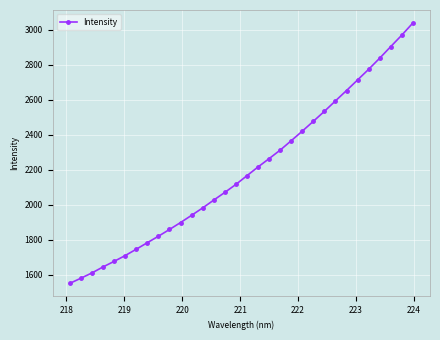

What is the difference between the maximum and minimum values?

1488.8